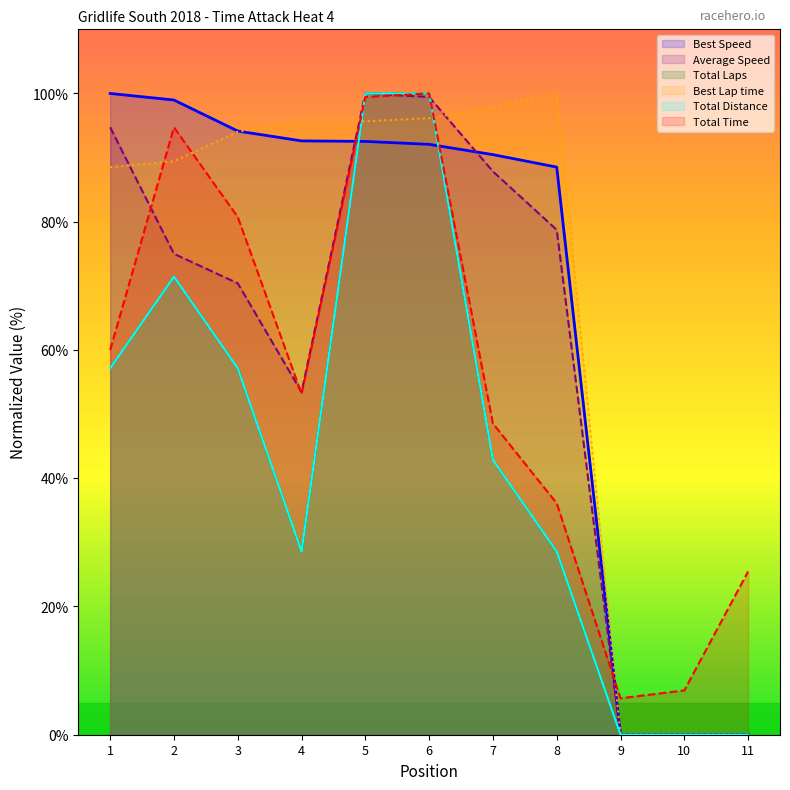

Does the chart have visible grid lines?

No